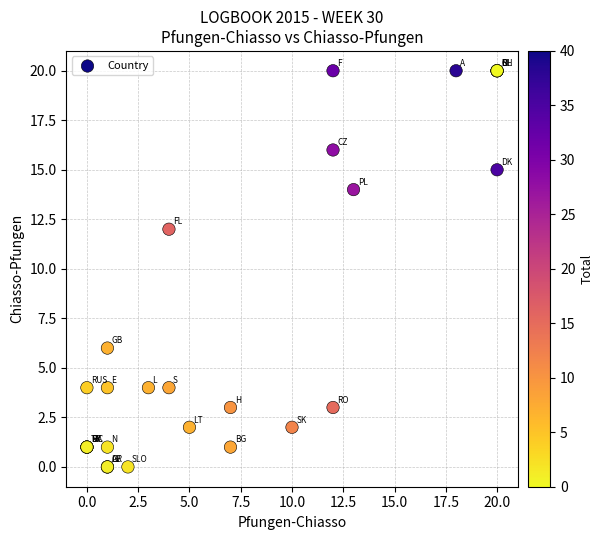

What Y value in the scatter plot is closest to 10?

12